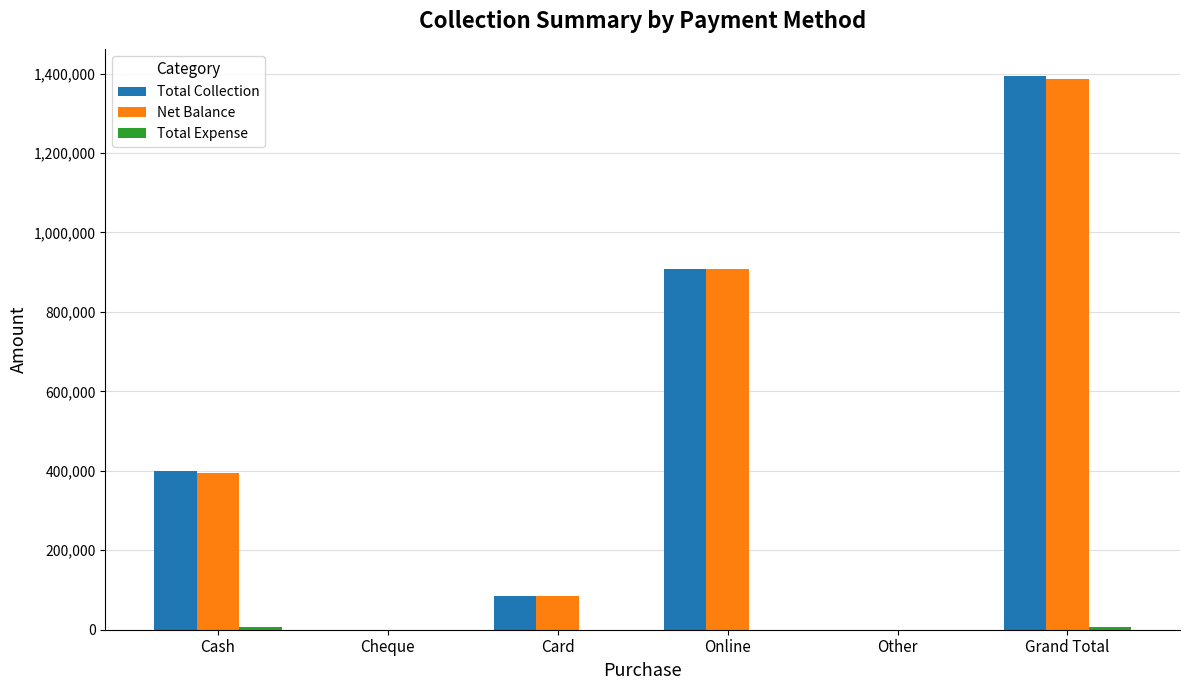

What is the sum of all Total Collection values?

2785286